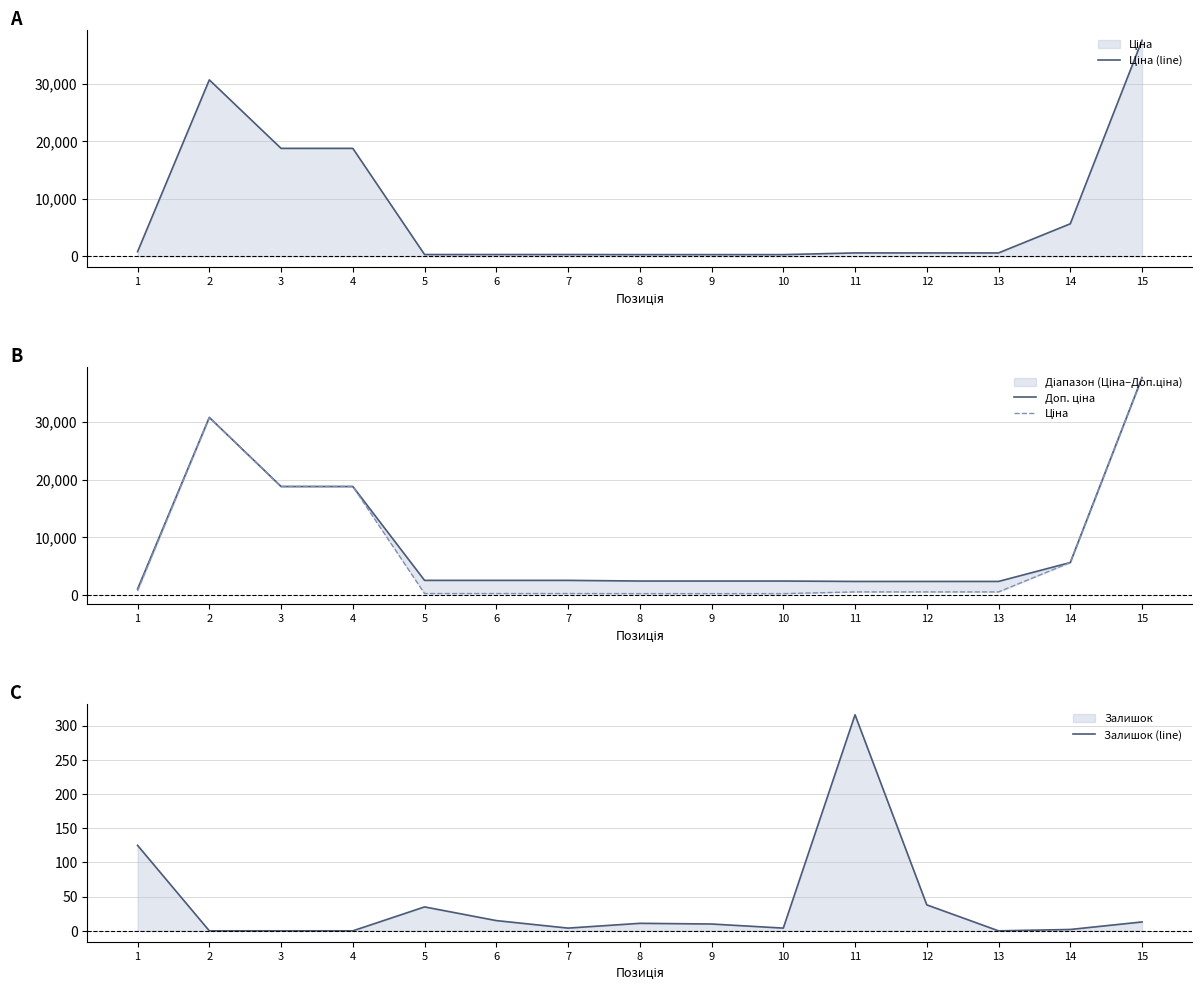

Between 3 and 11, which series saw the biggest shift?

Ціна (line)